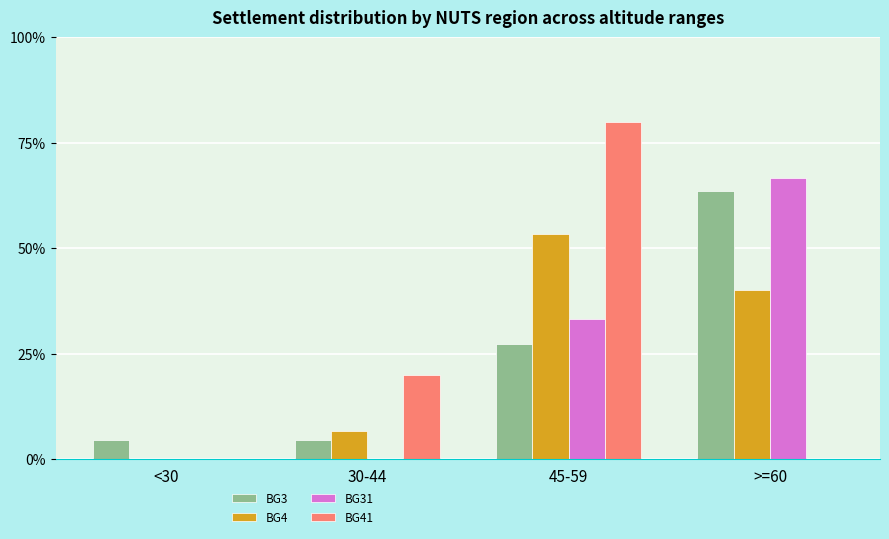

Which category has the highest value across all series?

45-59